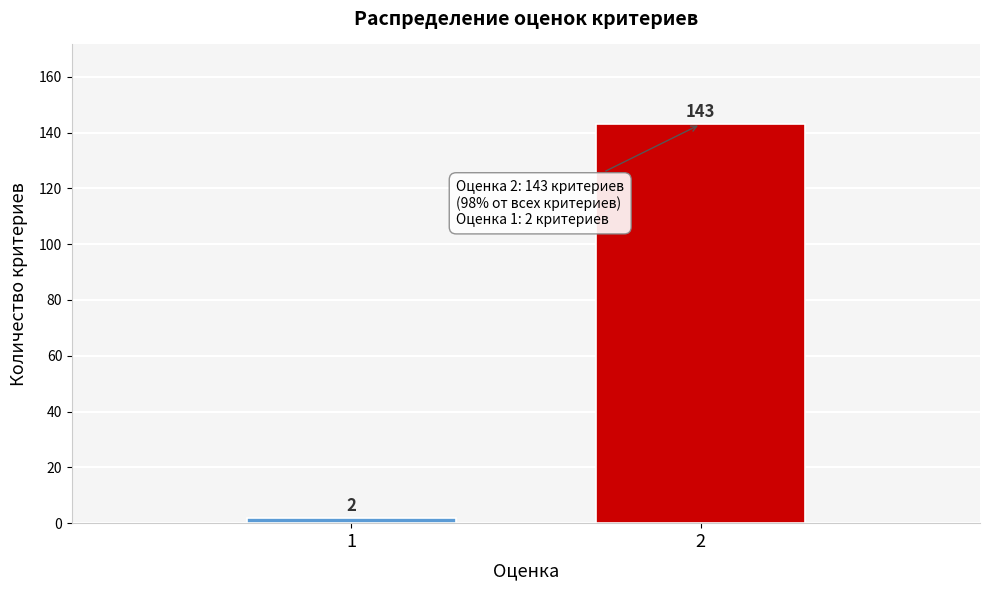

Reading left to right, extract all data points from this chart.

2	143